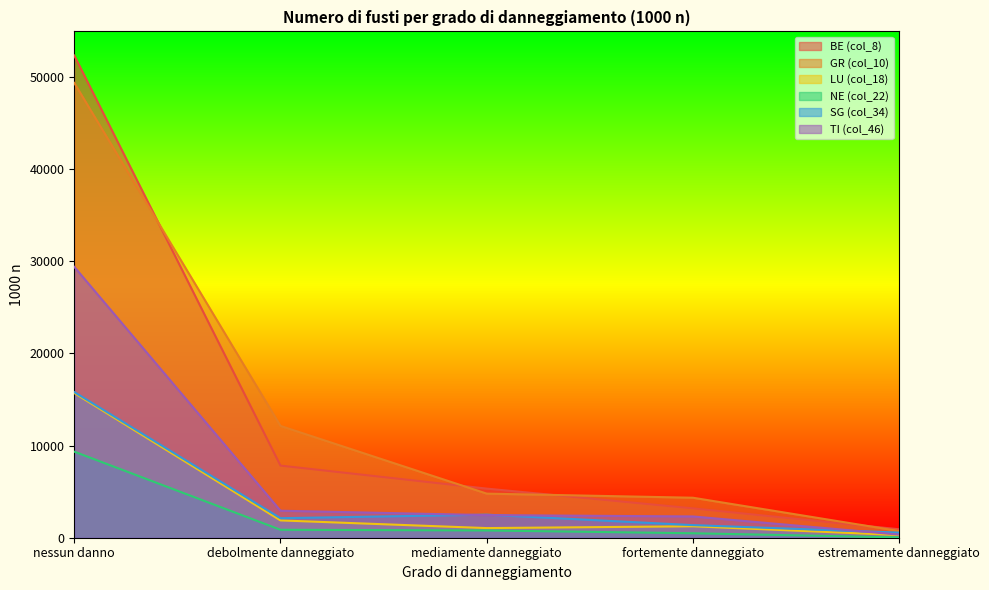

Where is GR (col_10) nearest to the value 25033?

debolmente danneggiato